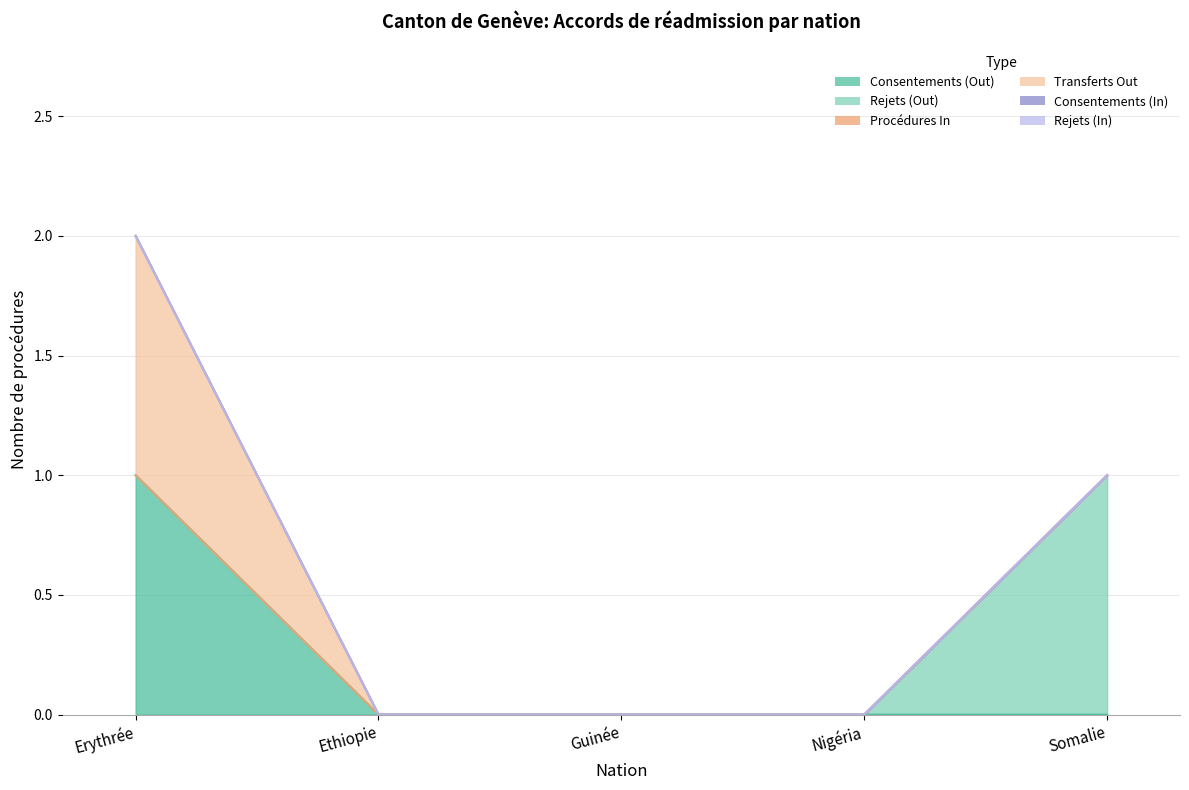

List the series in order of their peak value, highest first.

Consentements (Out), Rejets (Out), Transferts Out, Procédures In, Consentements (In), Rejets (In)